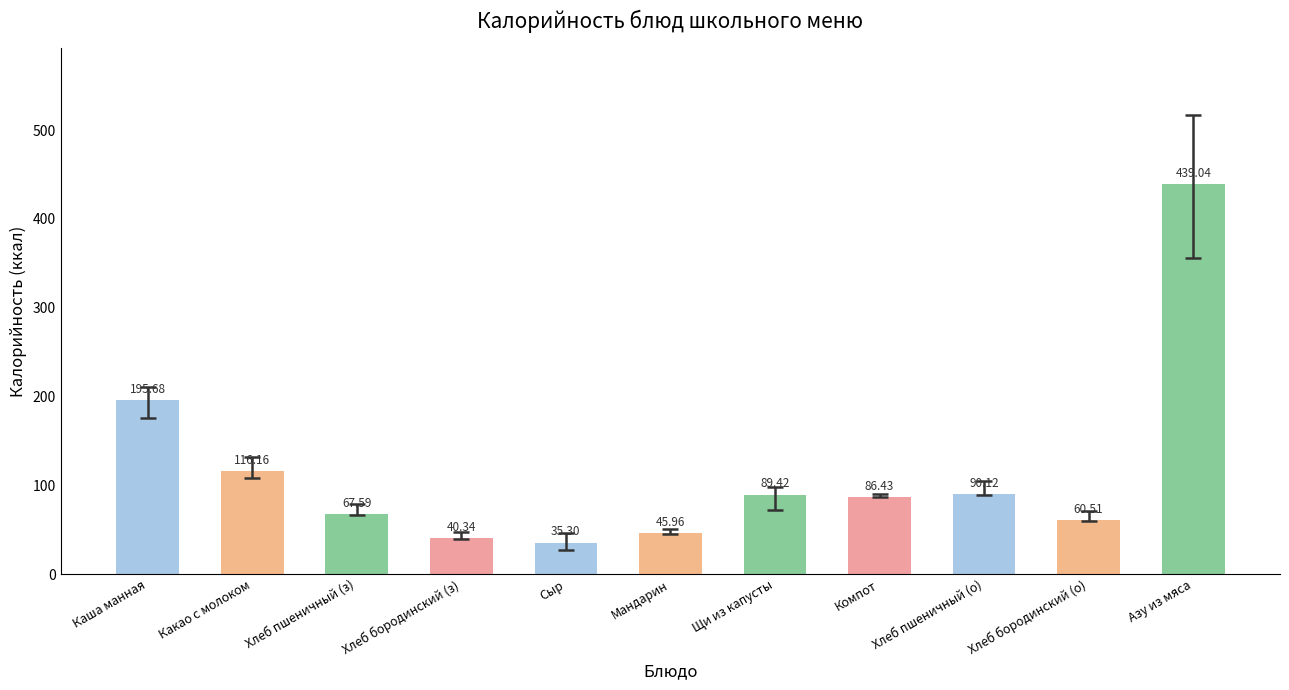

How many bars are there in total?

11